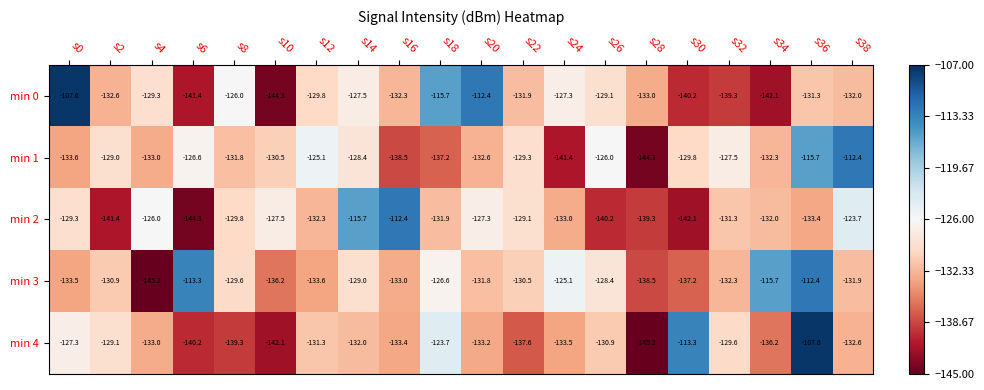

What is the minimum value shown in the chart?

-145.2